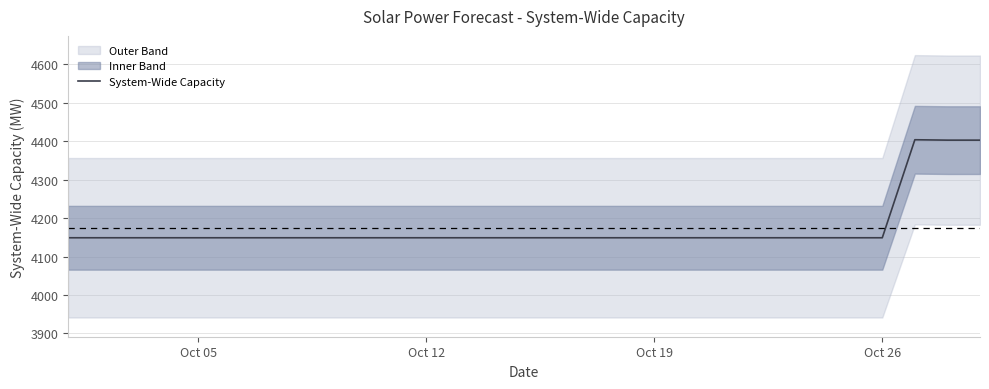

What is the maximum value for System-Wide Capacity?

4404